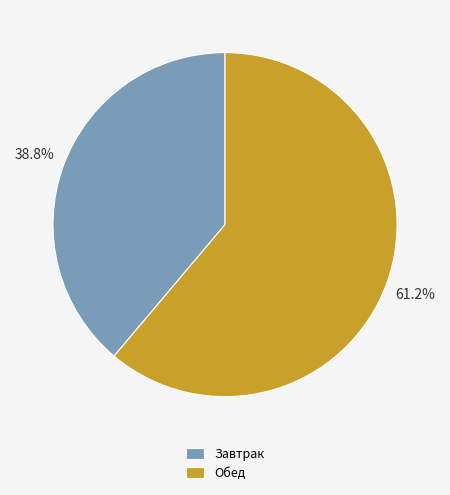

Which category has the smallest portion of the pie?

Завтрак